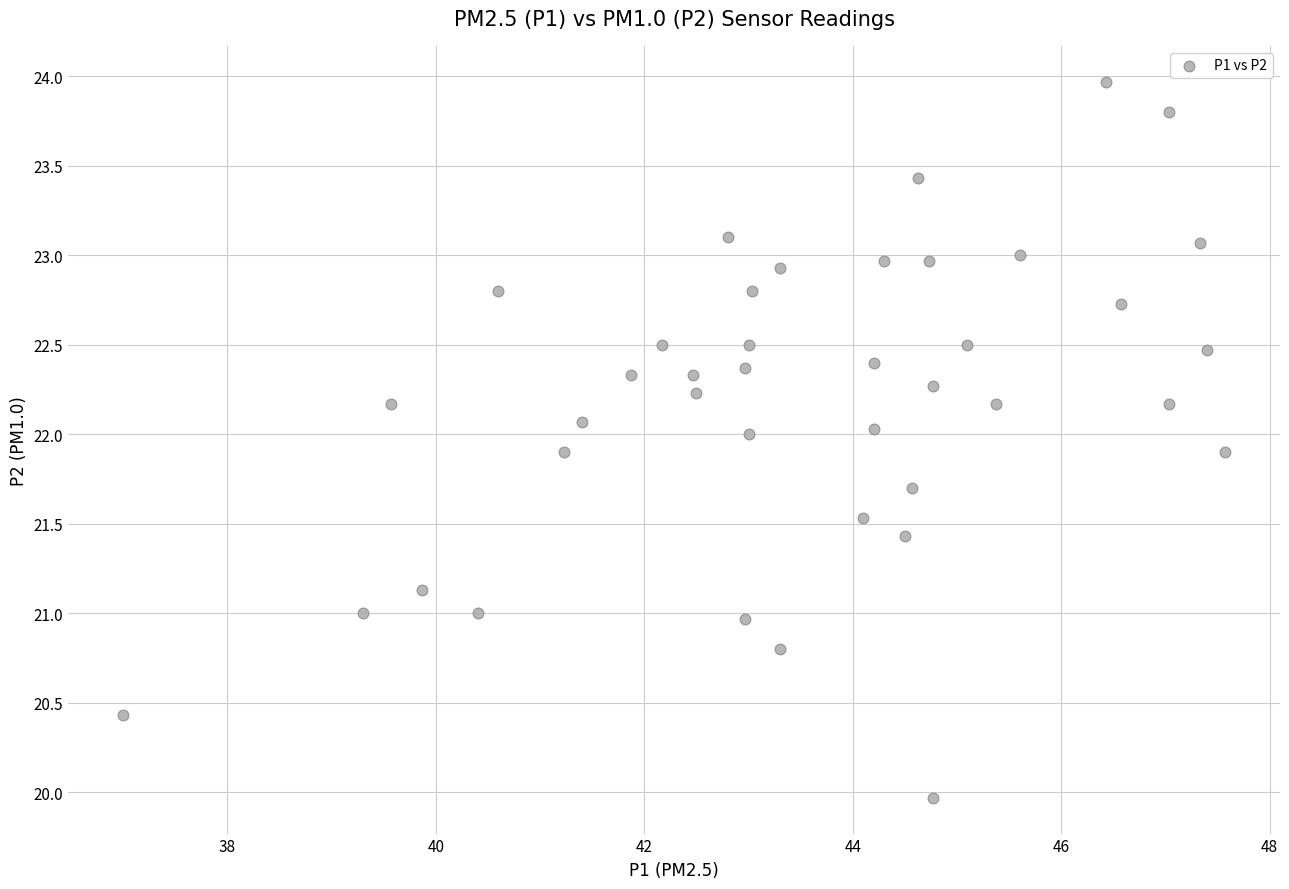

What is the range of X values (max minus min)?

10.6